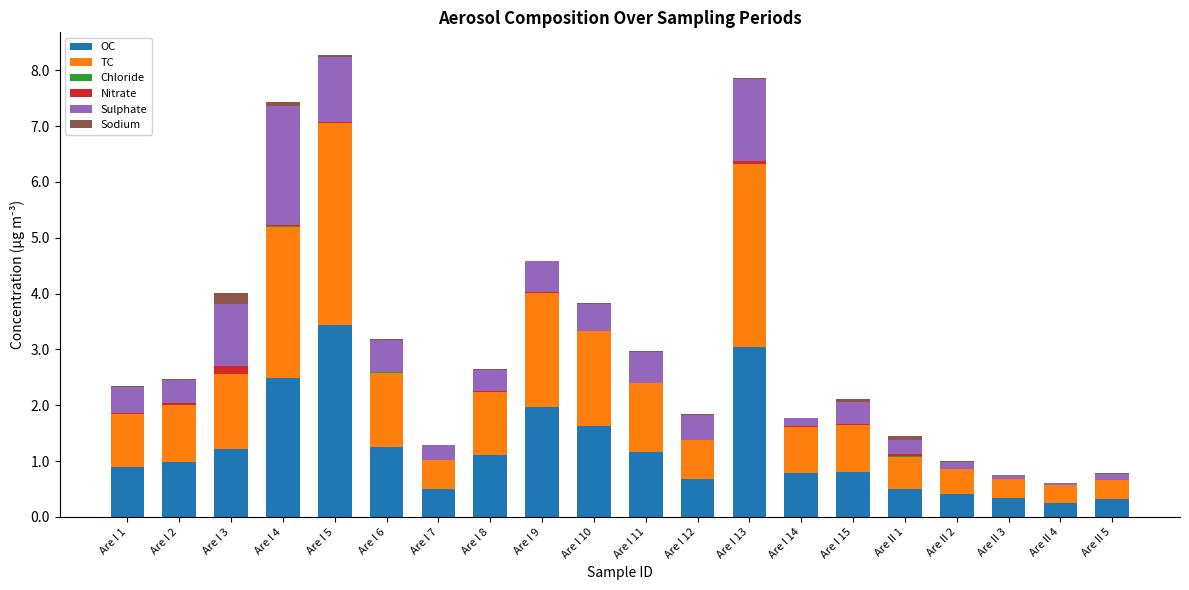

Are the bars horizontal?

No